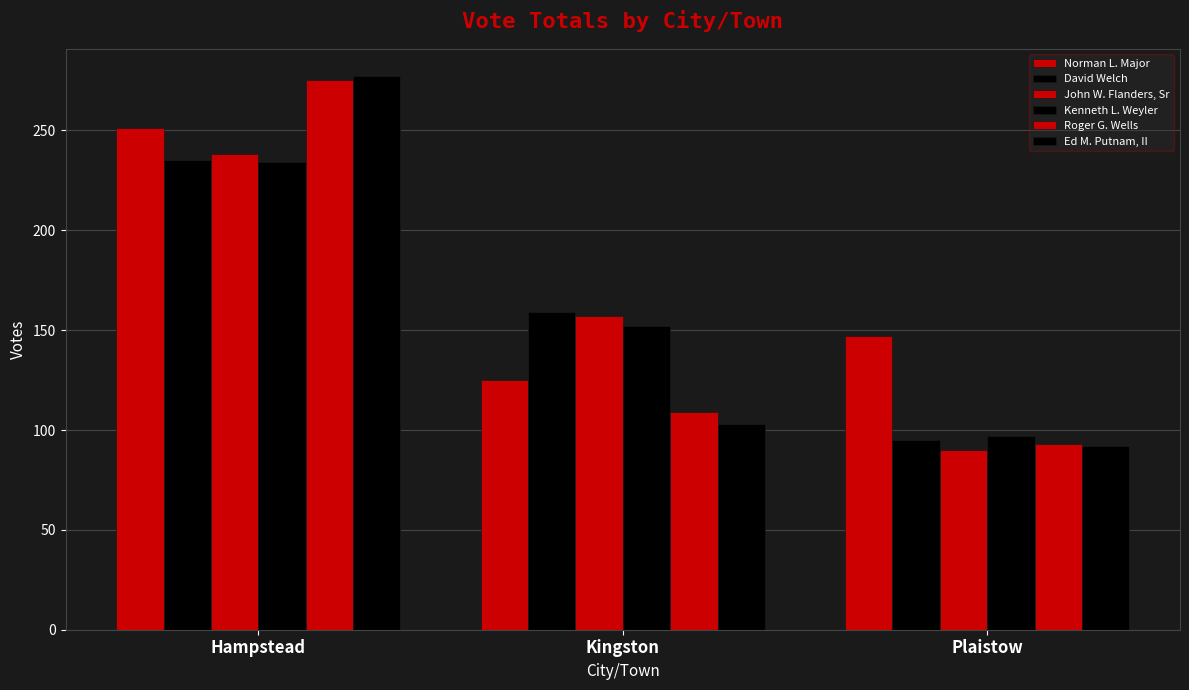

What is the spread (max minus min) of values at Hampstead?

43